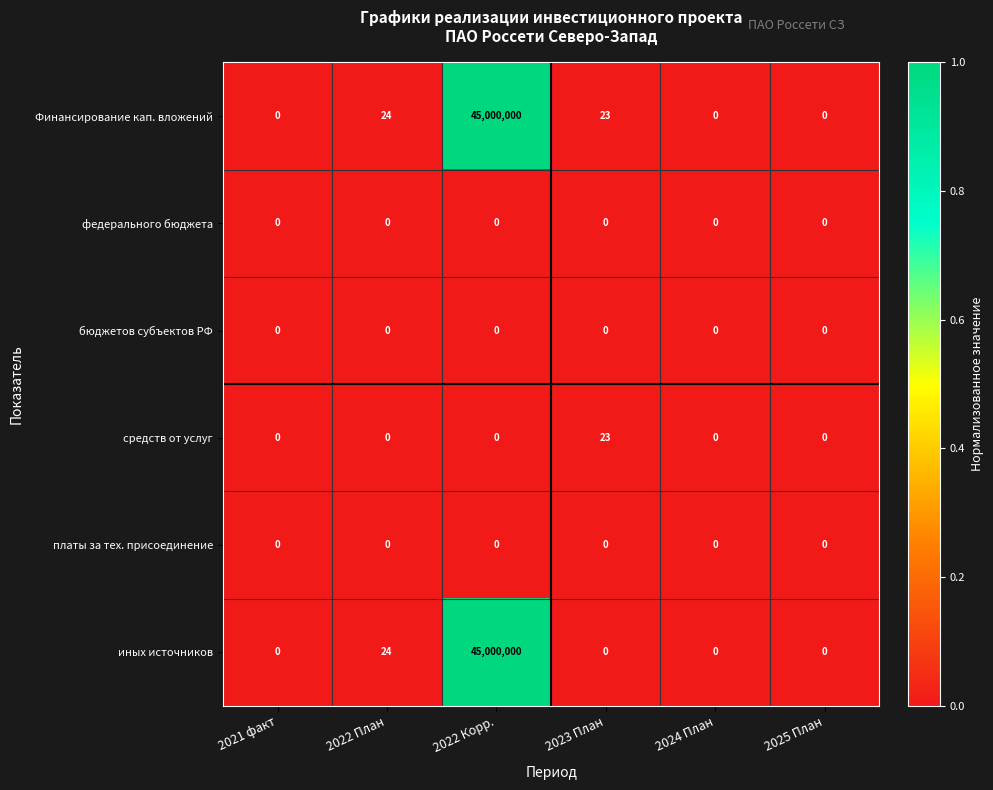

Which category has the highest value across all series?

2022 Корр.